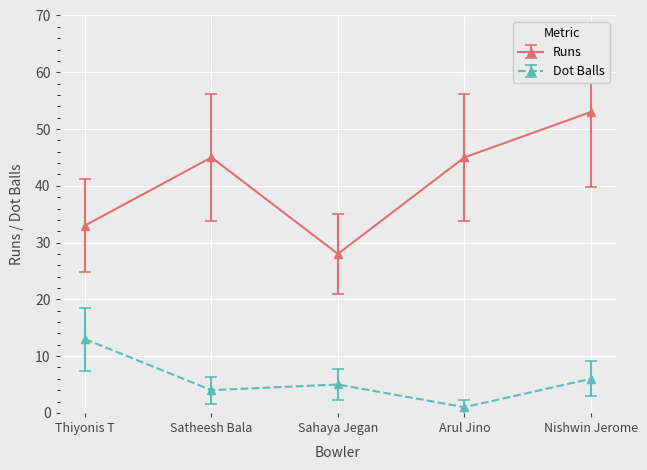

List the series in order of their peak value, lowest first.

Dot Balls, Runs